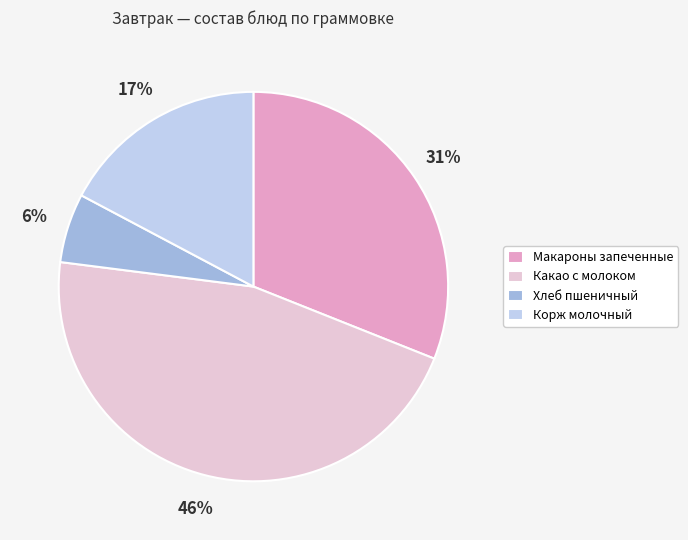

To the nearest percent, what portion does Макароны запеченные represent?

31%